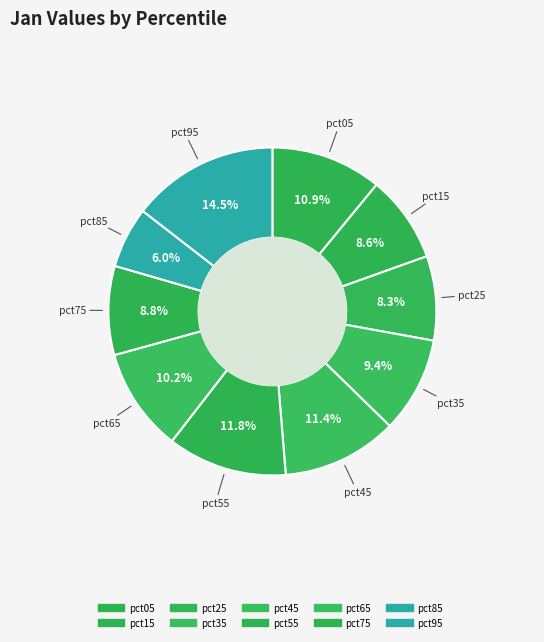

How many segments does this pie chart have?

10